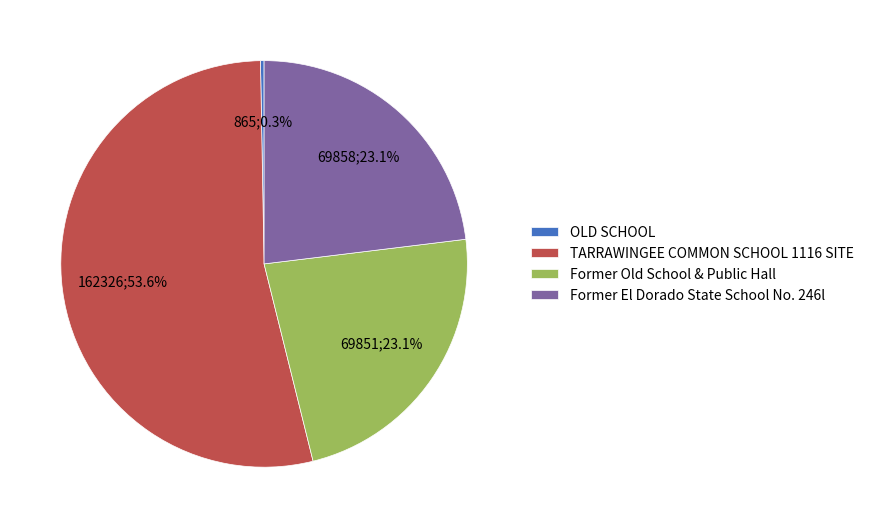

Which slice is the smallest?

OLD SCHOOL